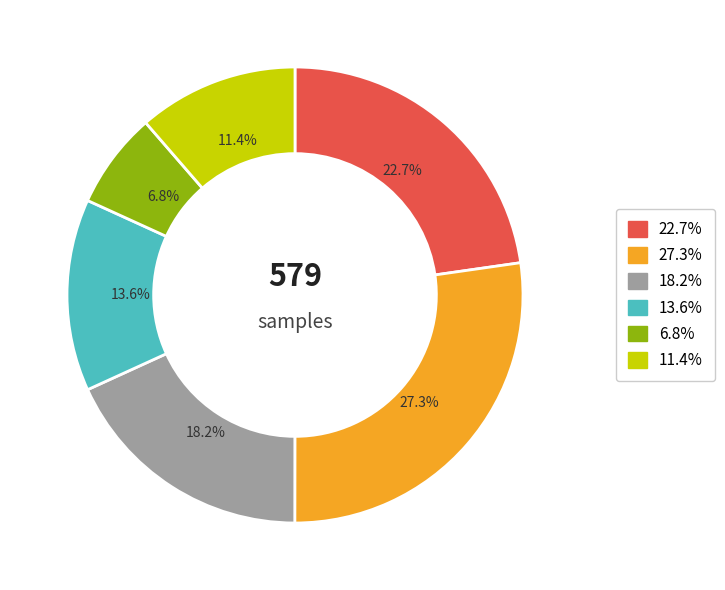

Is there a majority slice in this chart?

No